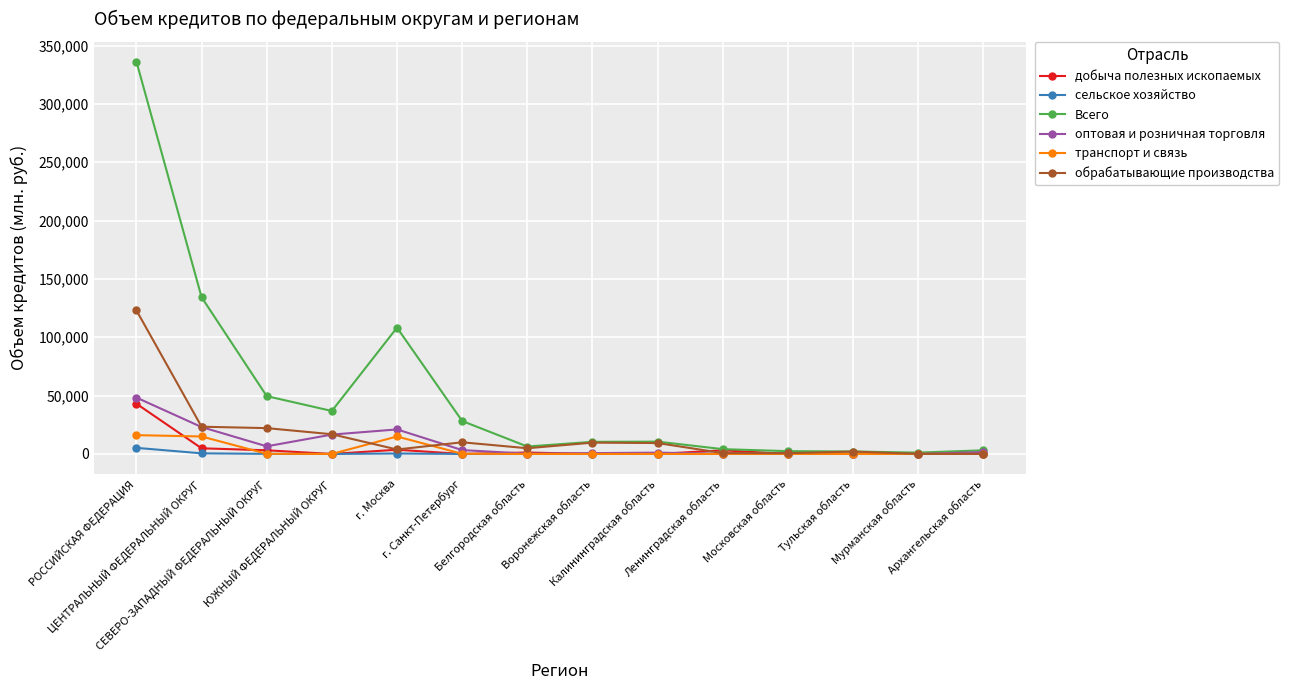

How many series are shown in this chart?

6